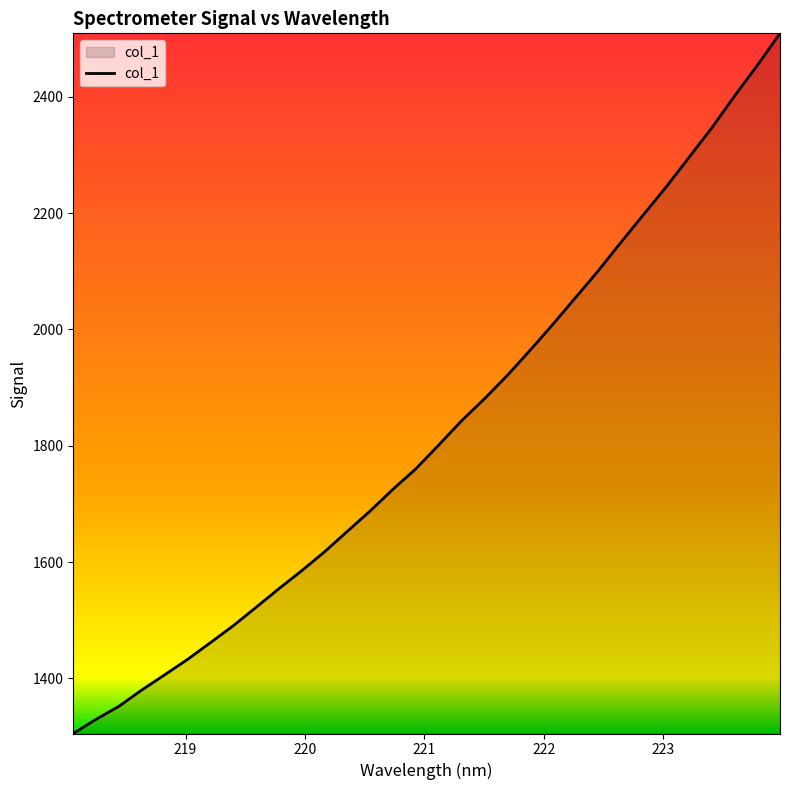

What is the difference between the maximum and minimum values?

1203.3